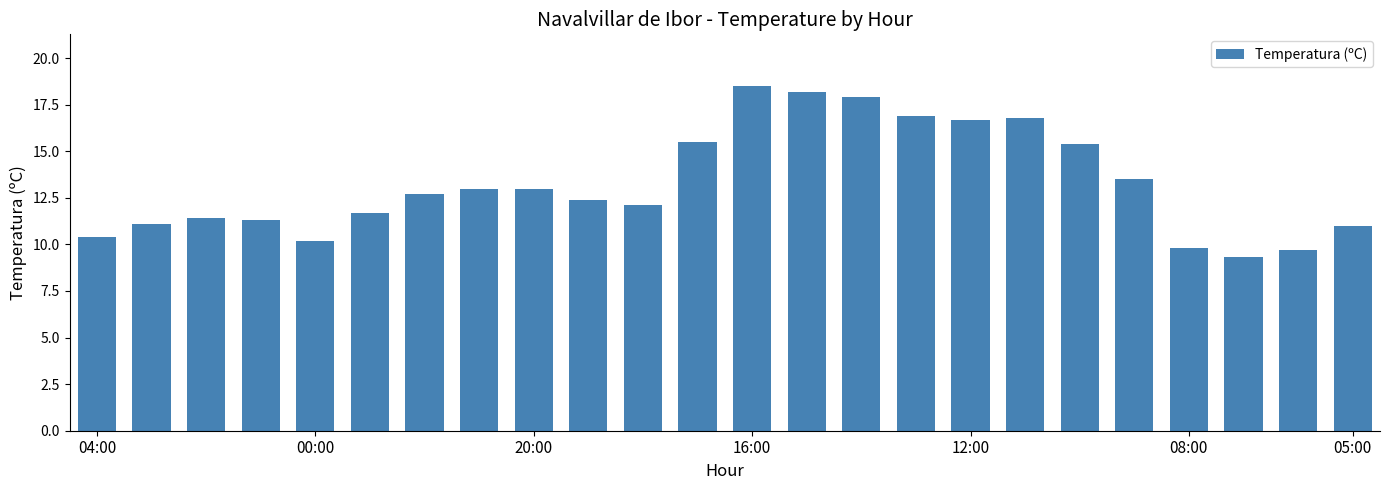

How many bars are there in total?

24